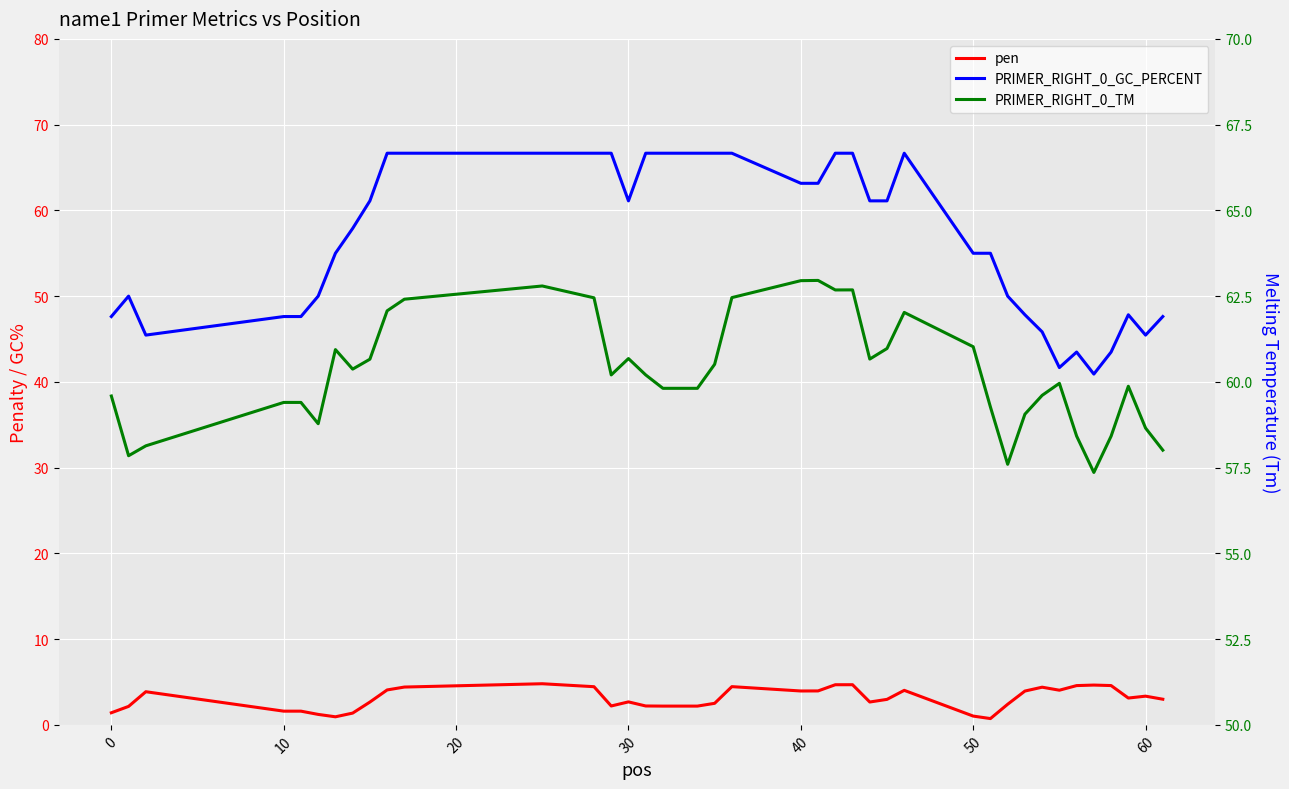

Read the pen value at 30.

2.4